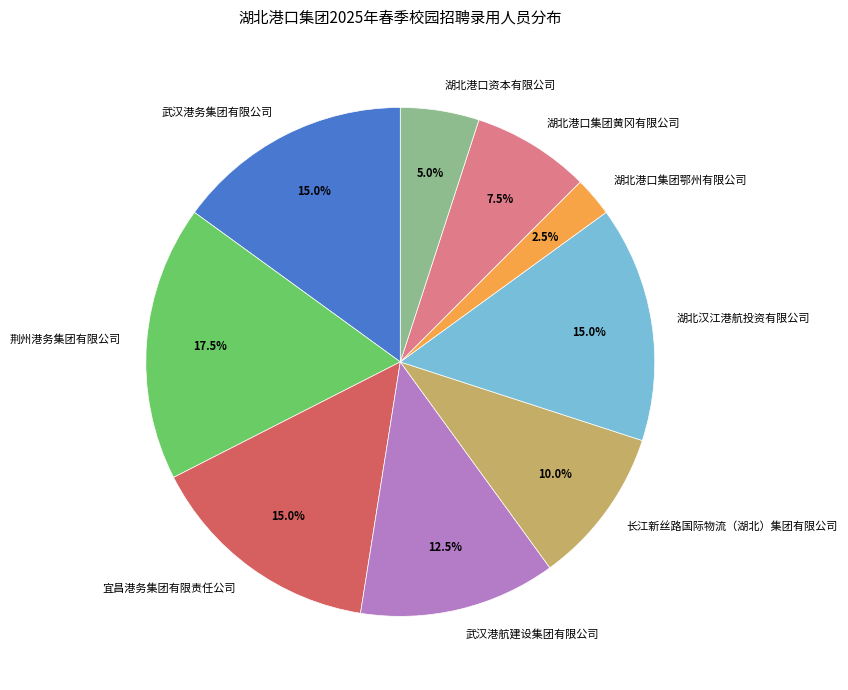

What percentage do 湖北汉江港航投资有限公司 and 荆州港务集团有限公司 together represent?

32.5%